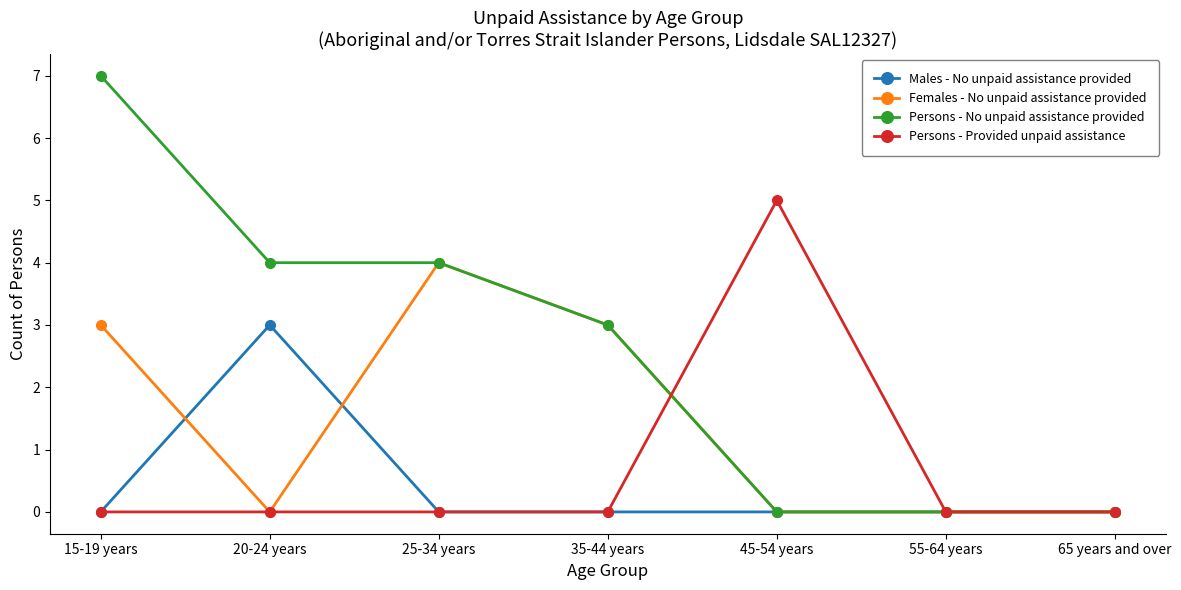

What is the label of the 2nd point from the right?

55-64 years